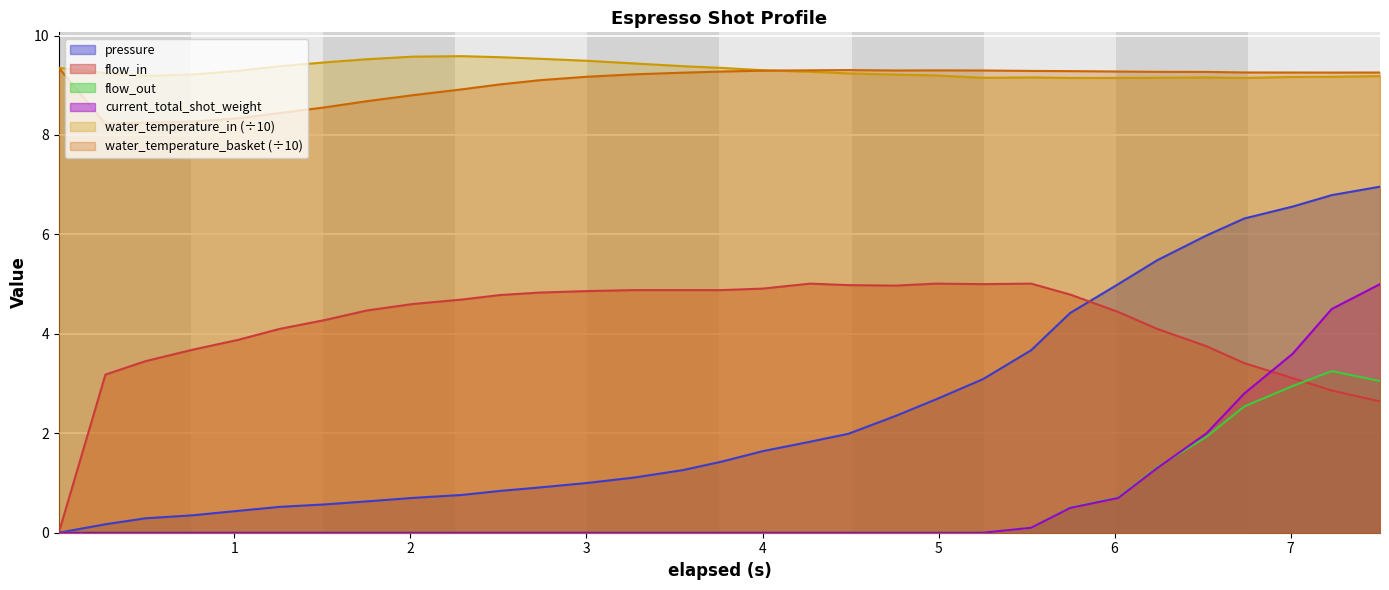

What is the difference between the maximum and second lowest values in the flow_out series?

3.2